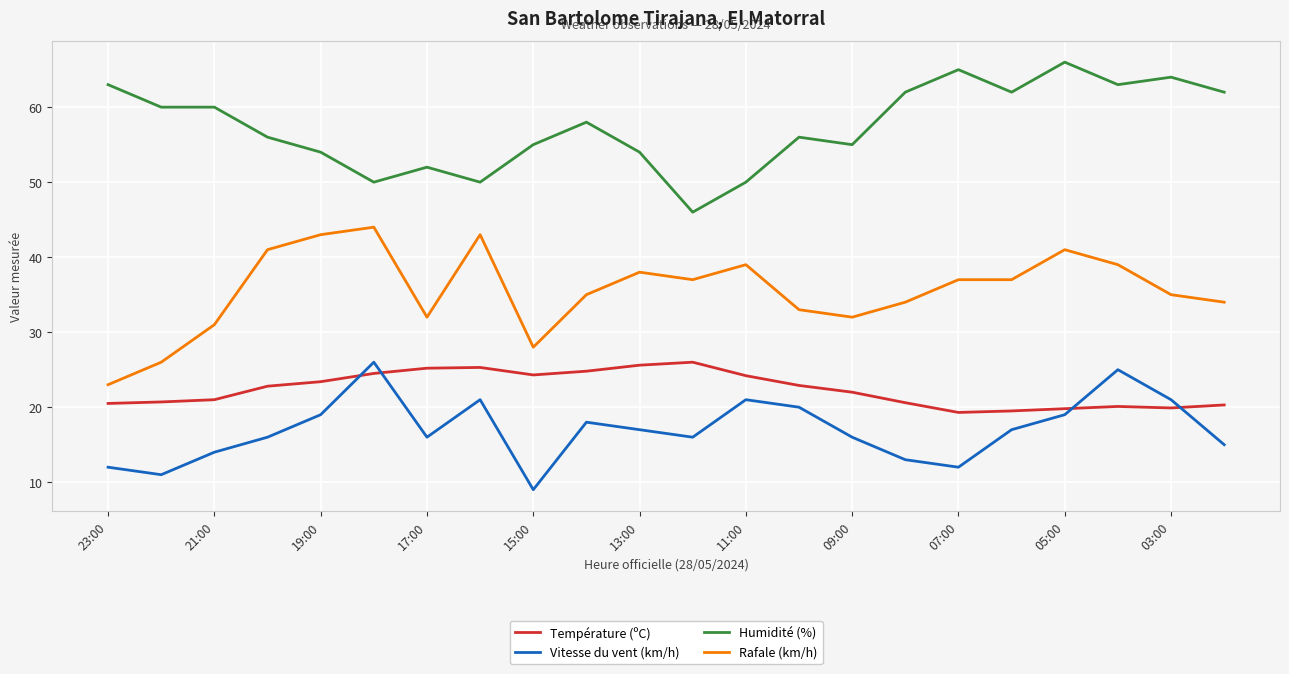

Which series has the largest total across all categories?

Humidité (%)